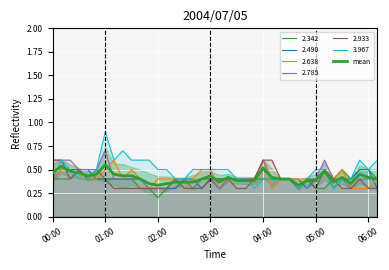

What is the value of the 25th point from the left?

0.5